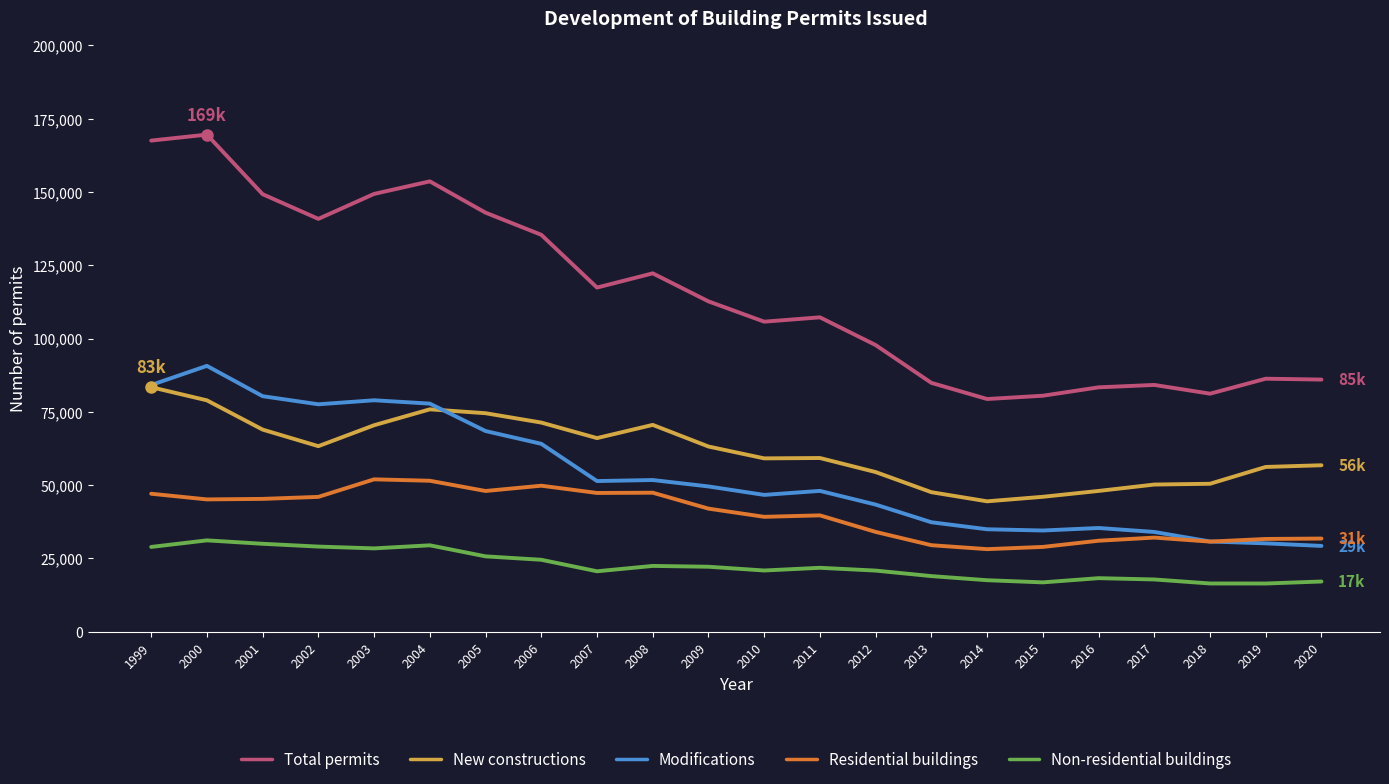

What is the smallest value displayed?

16404